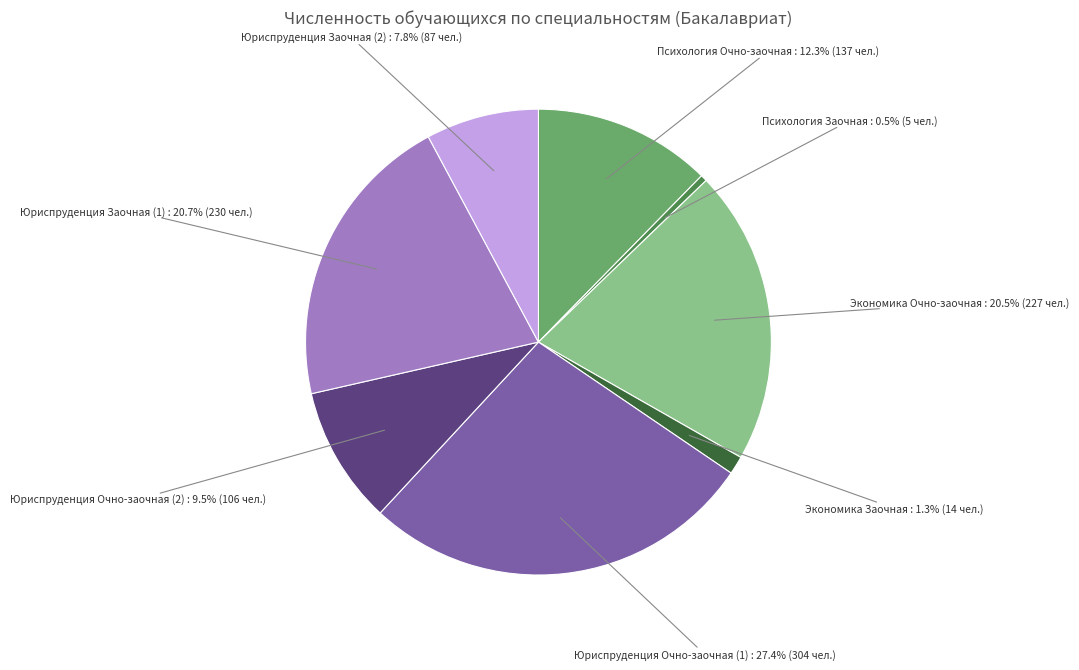

Is there any slice that represents more than half of the pie?

No